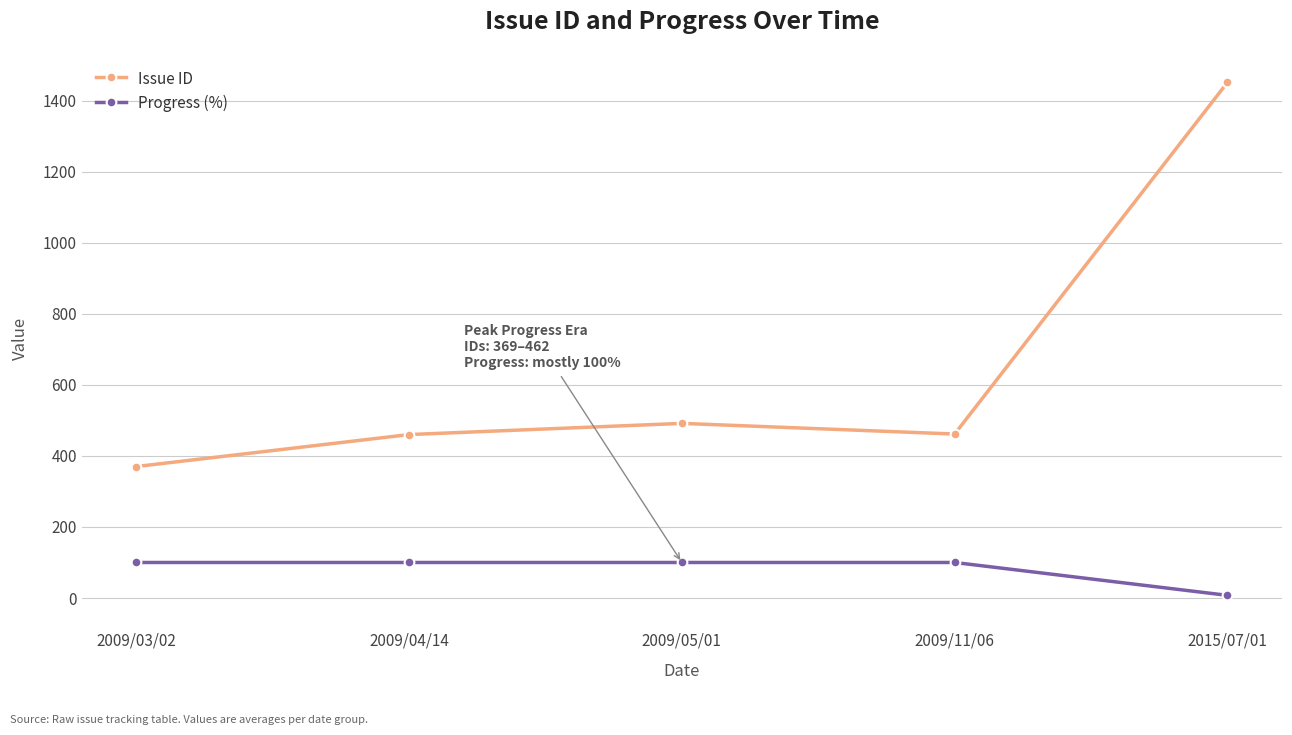

At which label does Progress (%) reach its minimum?

2015/07/01